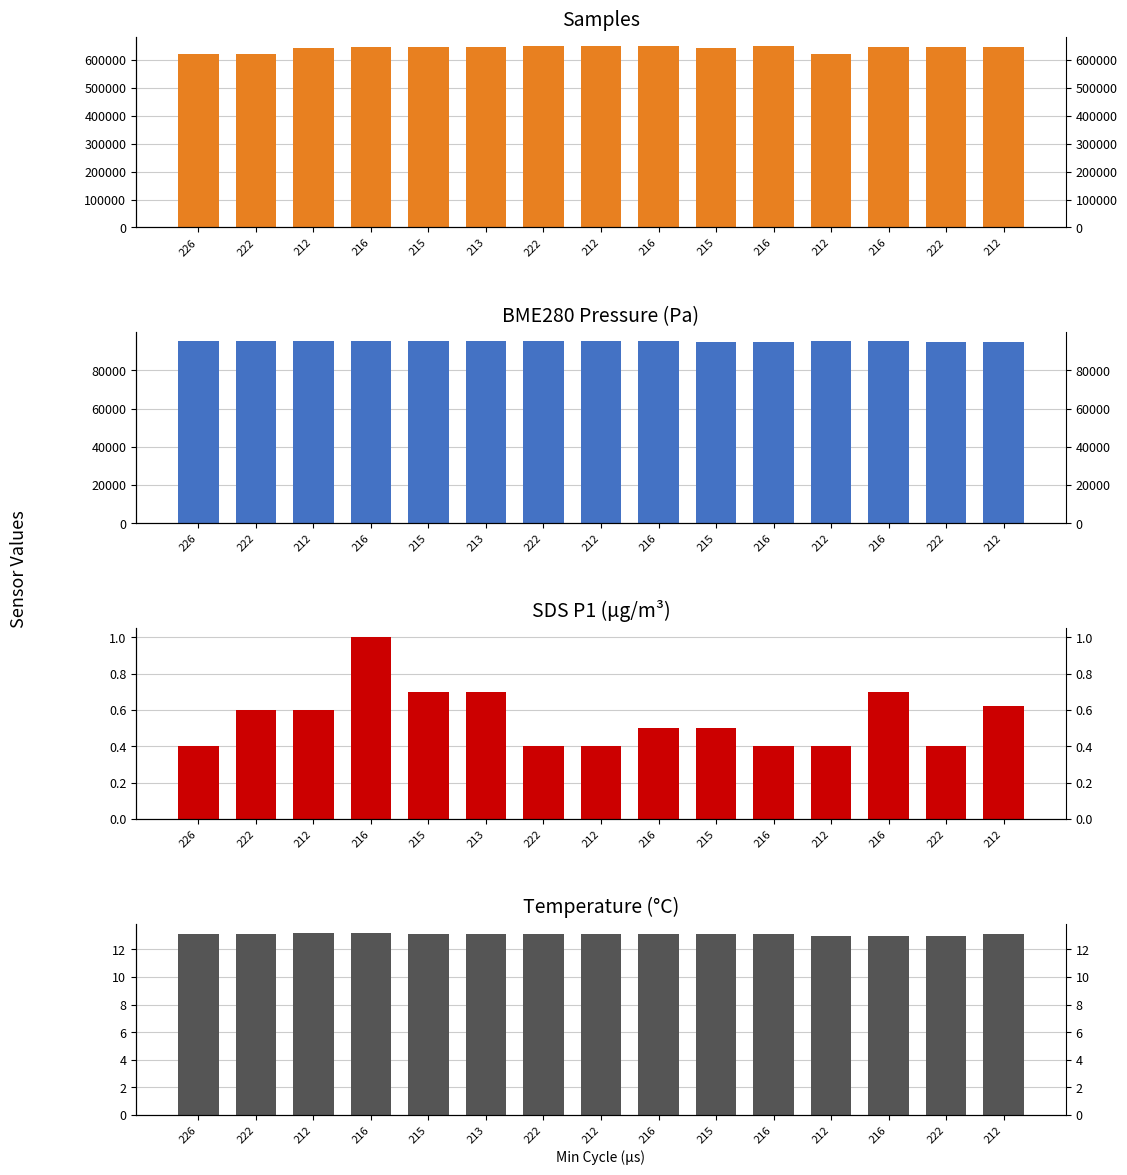

What are all the series names shown in the legend?

Samples, BME280_pressure, SDS_P1, Temp